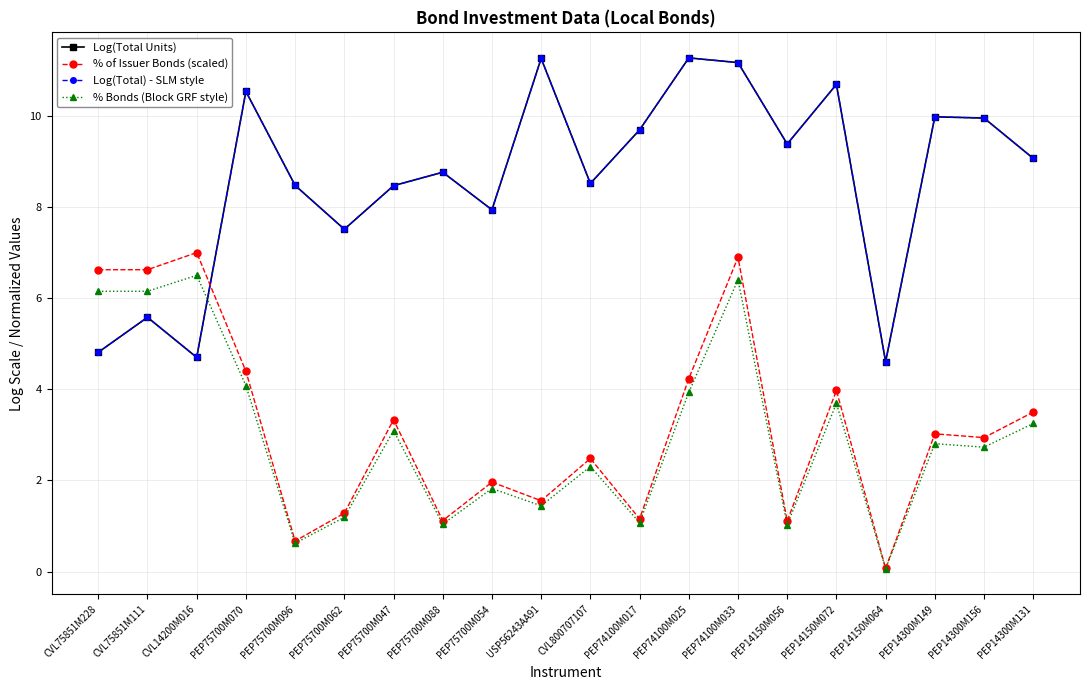

Is this an area chart (filled region under the line)?

No